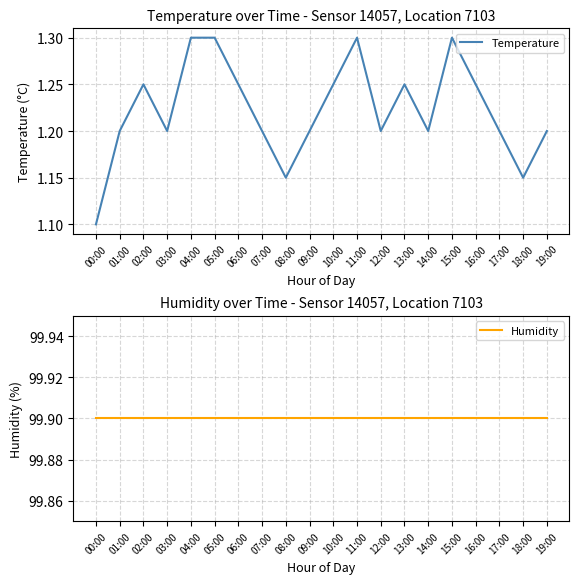

How many lines are shown in the chart?

2